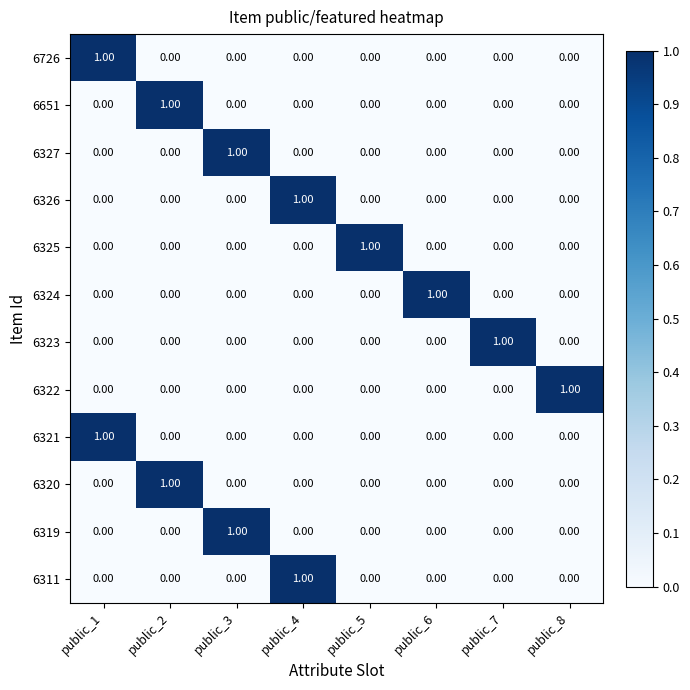

Reading left to right, transcribe all the data shown in this chart.

6726: public_1=1	public_2=0	public_3=0	public_4=0	public_5=0	public_6=0	public_7=0	public_8=0
6651: public_1=0	public_2=1	public_3=0	public_4=0	public_5=0	public_6=0	public_7=0	public_8=0
6327: public_1=0	public_2=0	public_3=1	public_4=0	public_5=0	public_6=0	public_7=0	public_8=0
6326: public_1=0	public_2=0	public_3=0	public_4=1	public_5=0	public_6=0	public_7=0	public_8=0
6325: public_1=0	public_2=0	public_3=0	public_4=0	public_5=1	public_6=0	public_7=0	public_8=0
6324: public_1=0	public_2=0	public_3=0	public_4=0	public_5=0	public_6=1	public_7=0	public_8=0
6323: public_1=0	public_2=0	public_3=0	public_4=0	public_5=0	public_6=0	public_7=1	public_8=0
6322: public_1=0	public_2=0	public_3=0	public_4=0	public_5=0	public_6=0	public_7=0	public_8=1
6321: public_1=1	public_2=0	public_3=0	public_4=0	public_5=0	public_6=0	public_7=0	public_8=0
6320: public_1=0	public_2=1	public_3=0	public_4=0	public_5=0	public_6=0	public_7=0	public_8=0
6319: public_1=0	public_2=0	public_3=1	public_4=0	public_5=0	public_6=0	public_7=0	public_8=0
6311: public_1=0	public_2=0	public_3=0	public_4=1	public_5=0	public_6=0	public_7=0	public_8=0